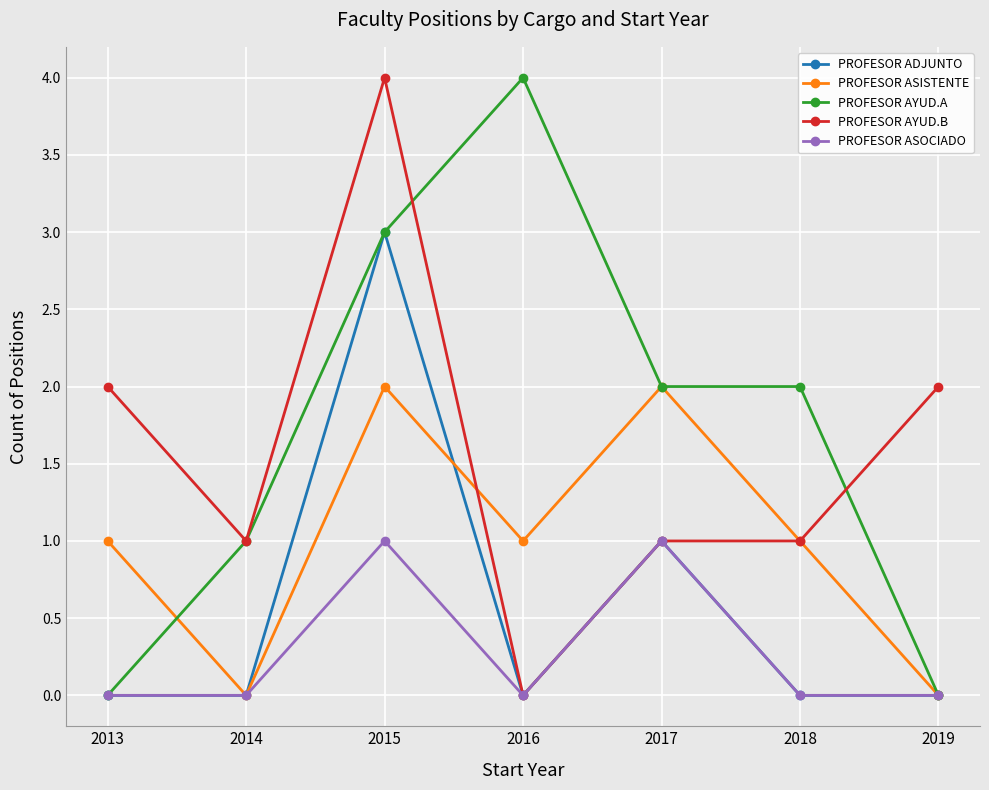

What are all the series names shown in the legend?

PROFESOR ADJUNTO, PROFESOR ASISTENTE, PROFESOR AYUD.A, PROFESOR AYUD.B, PROFESOR ASOCIADO